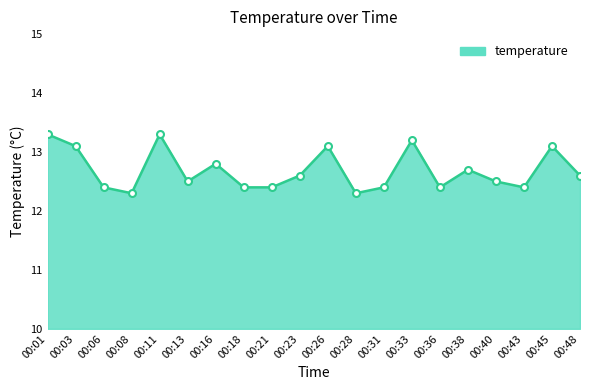

What is the ratio of the value at 00:26 to the value at 00:21?

1.1